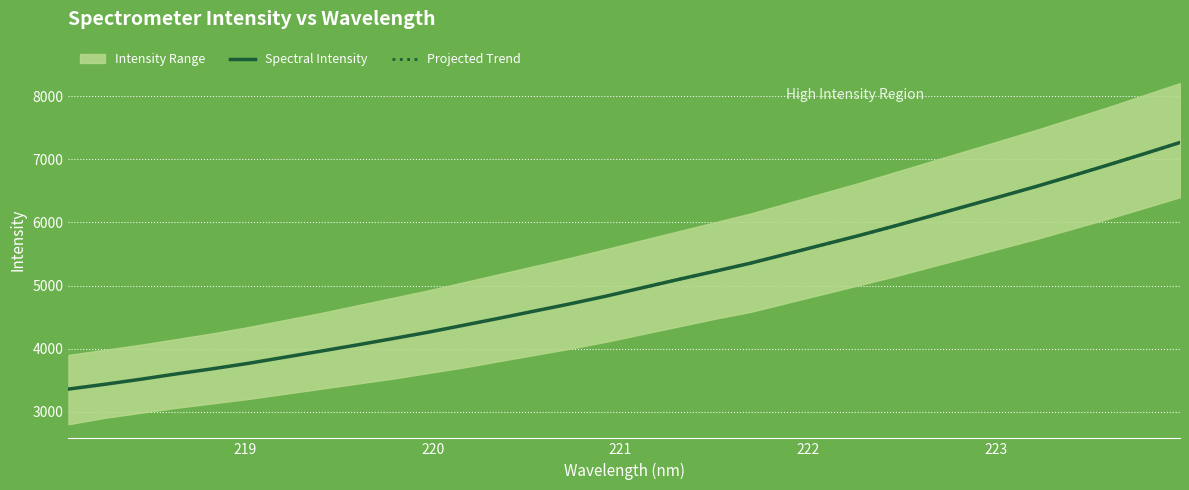

Is it true that the value at 223.7895 is 2569.9?

False